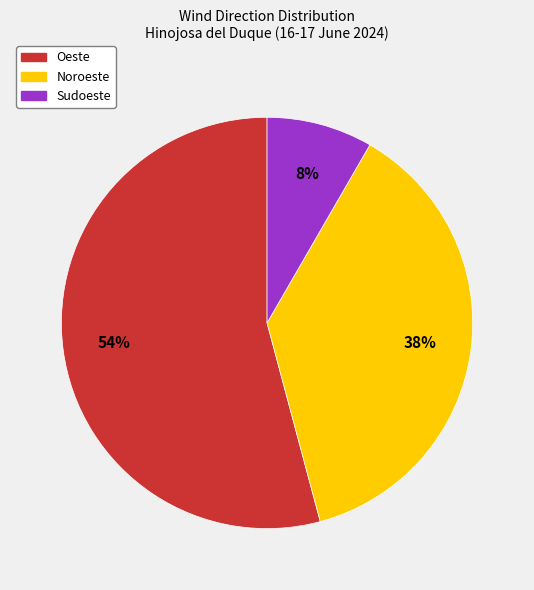

Is there a majority slice in this chart?

Yes